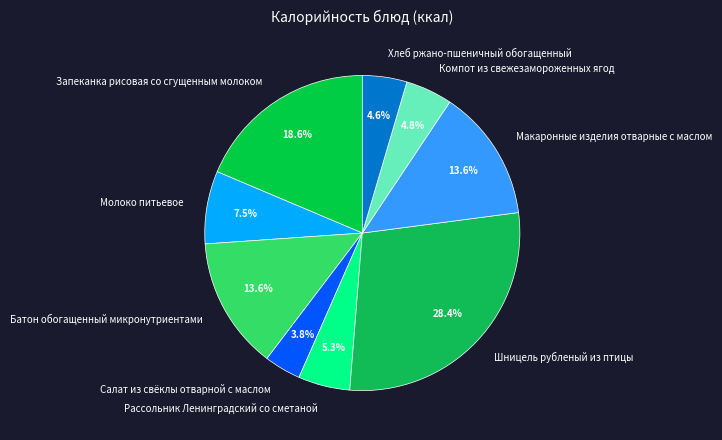

To the nearest percent, what portion does Компот из свежезамороженных ягод represent?

5%